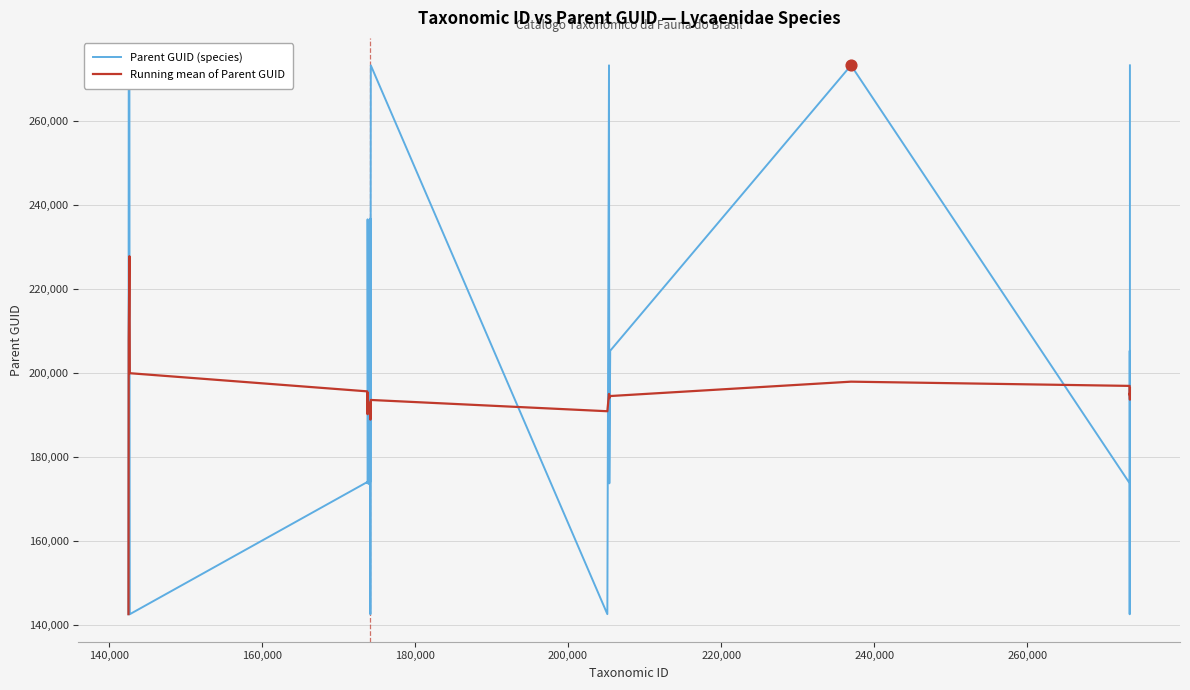

Which series has the widest spread of values?

Parent GUID (species)